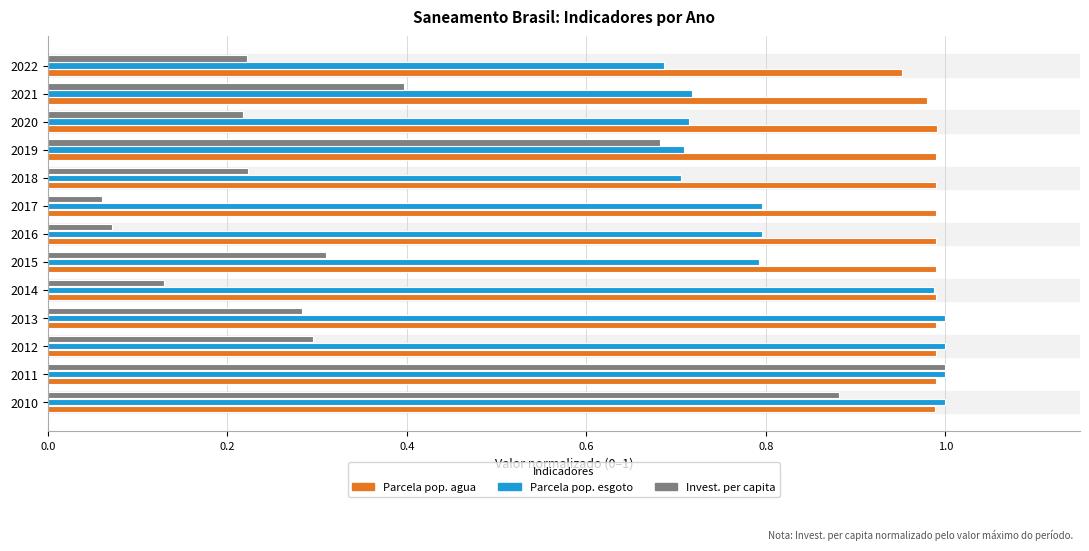

What is the sum of all Invest. per capita values?

4.8